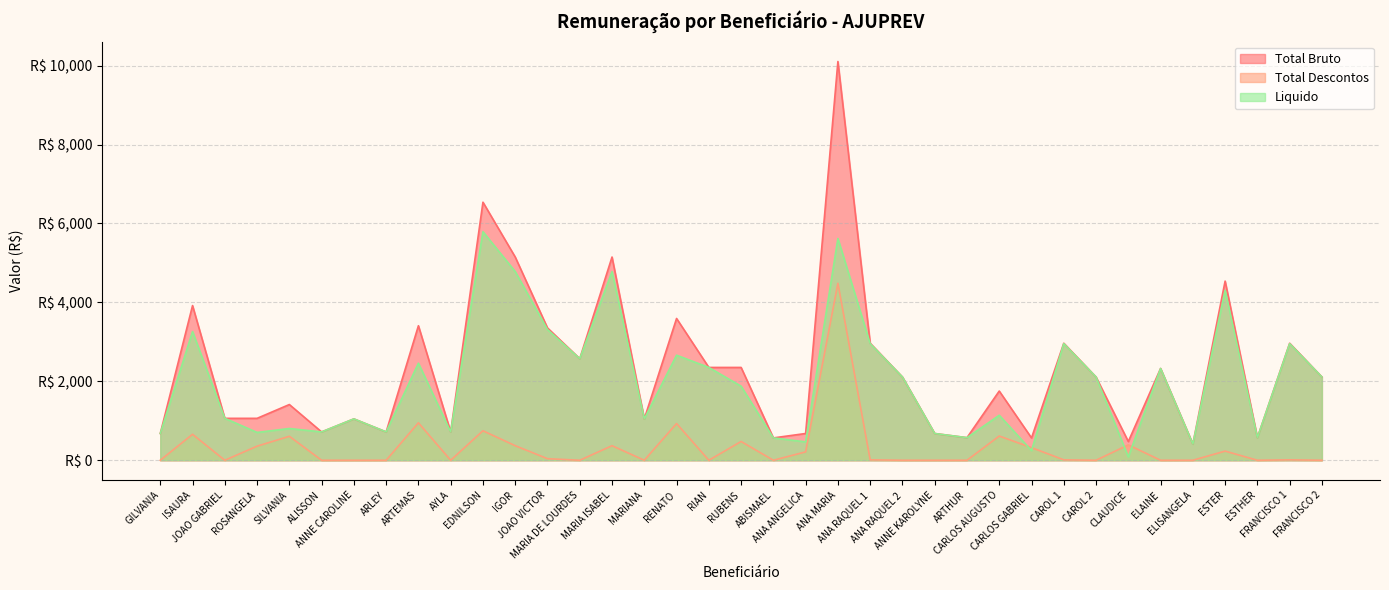

True or false: Liquido and Total Bruto cross at least once.

False